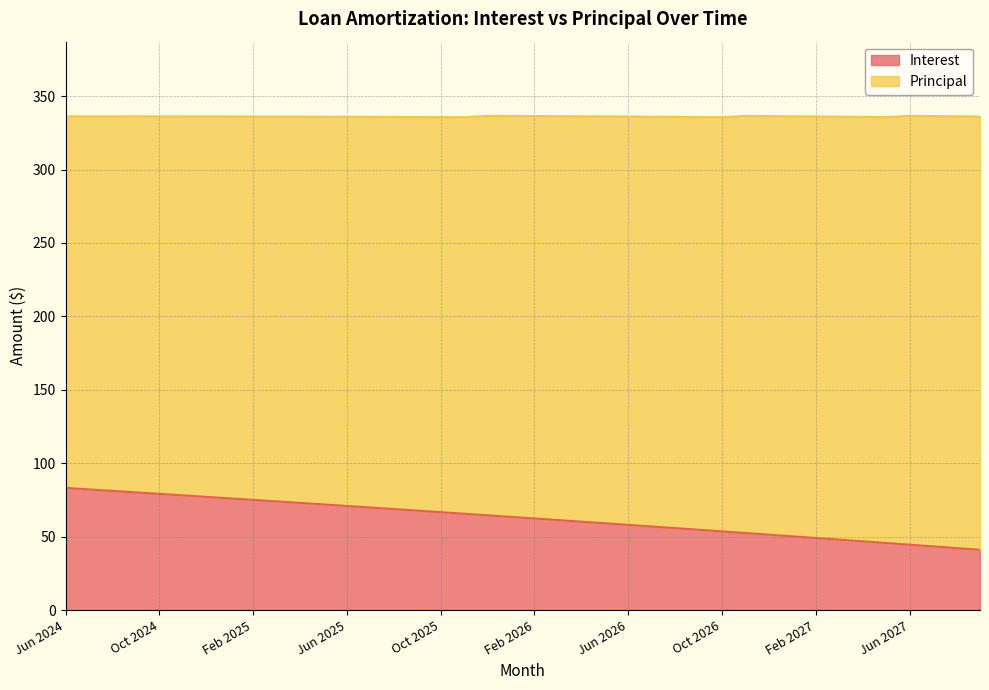

What is the sum of the values at Apr 2026 and Mar 2026?

121.6